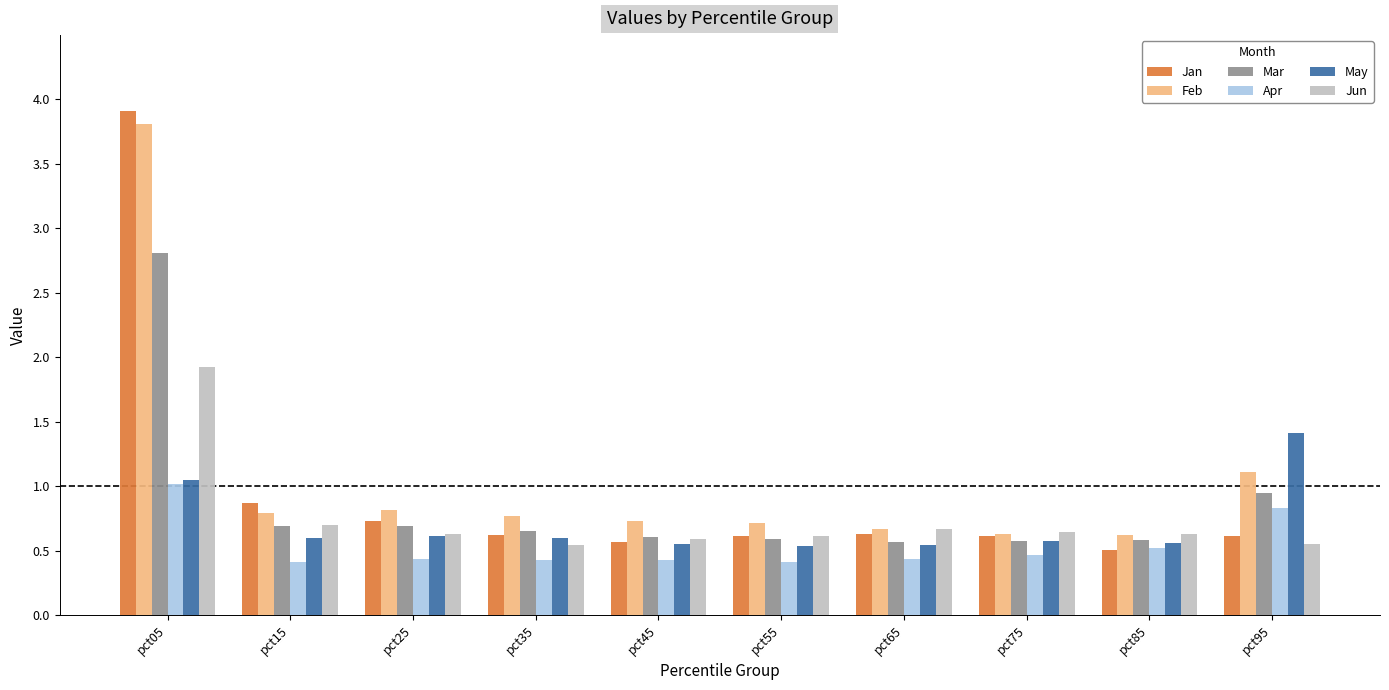

The May series shows 0.5 at pct05. True or false?

False